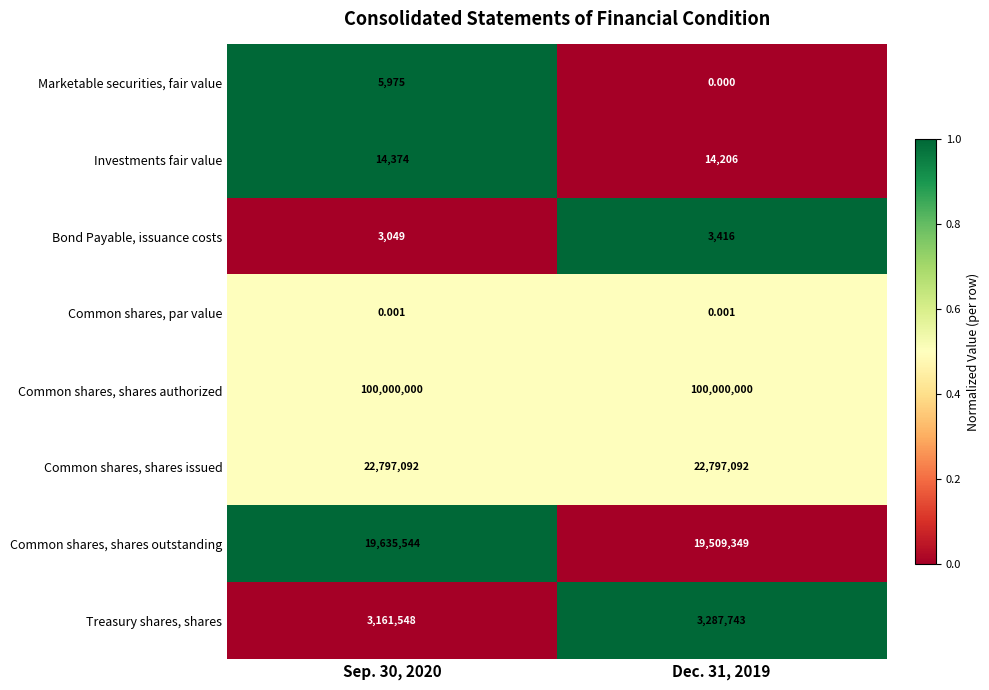

Is the value of Bond Payable, issuance costs at Dec. 31, 2019 greater than the value of Common shares, shares authorized at Dec. 31, 2019?

No